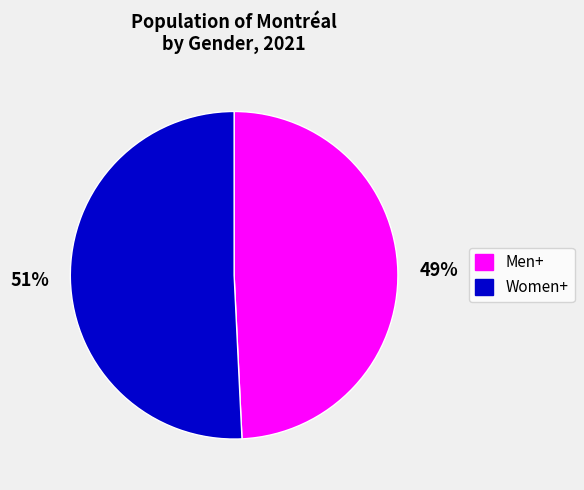

True or false: Men+ accounts for 62% of the total.

False